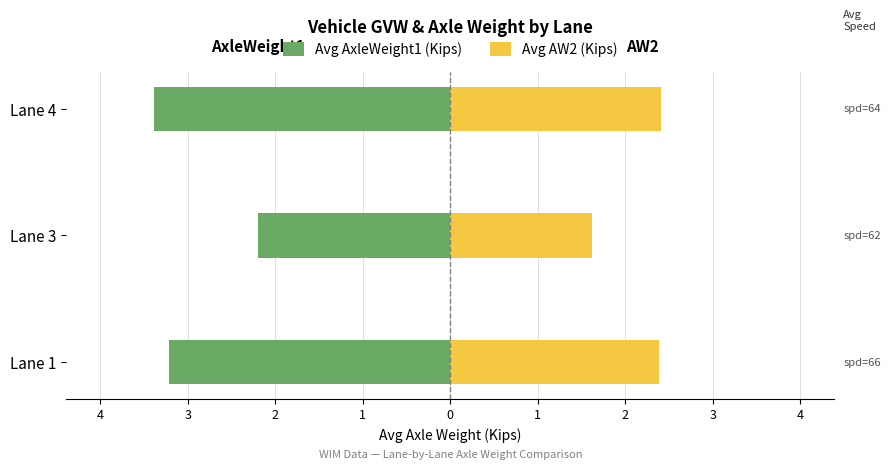

Where is Avg AxleWeight1 (Kips) nearest to the value -2?

Lane 3